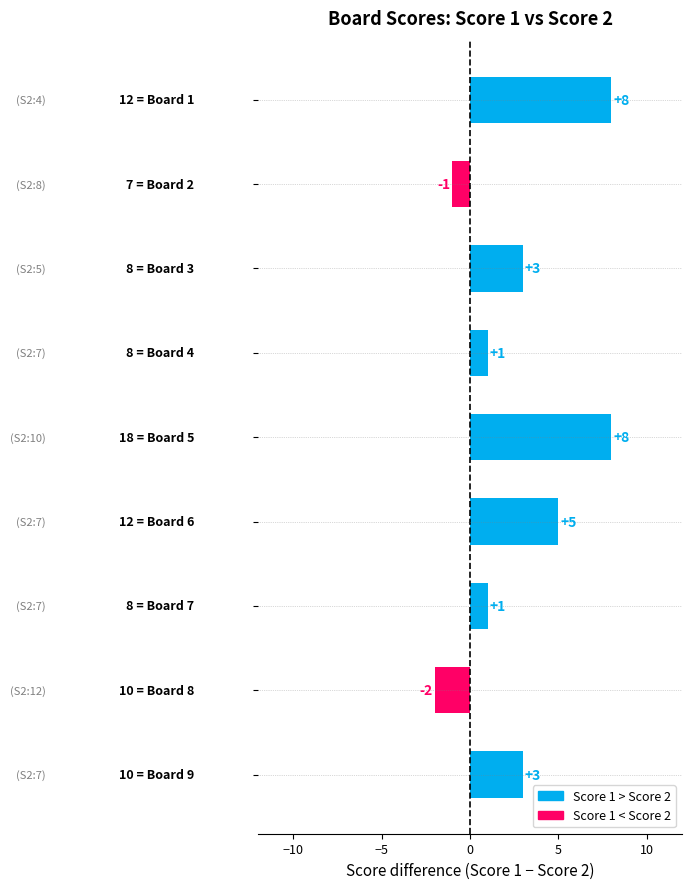

How many data points in Score 2 are above 7?

3